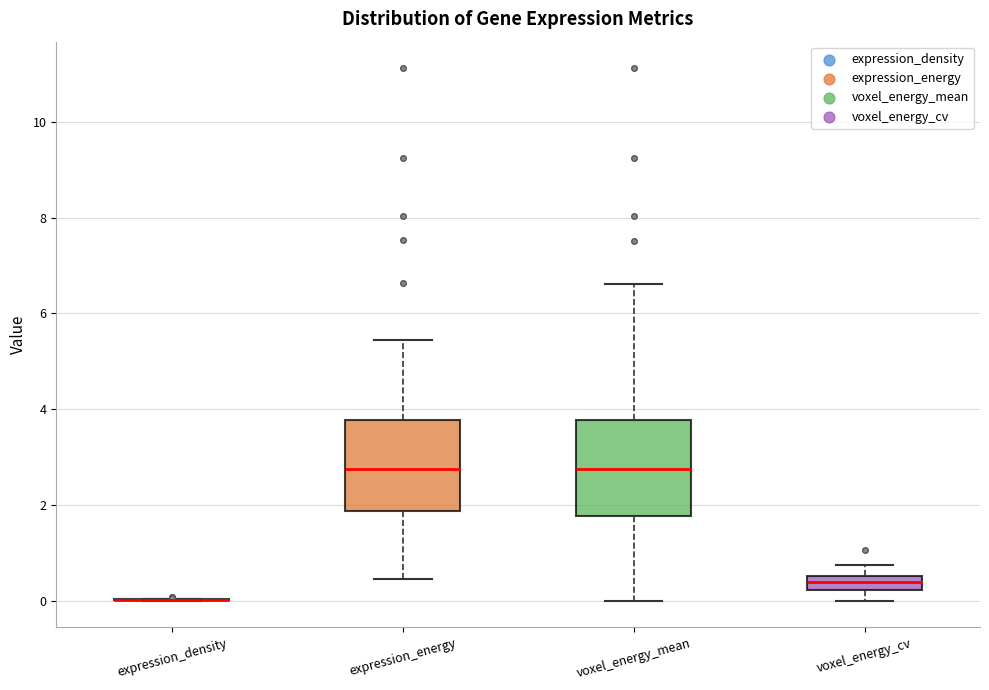

Where is the upper edge of the box for voxel_energy_cv on the y-axis? The values are not printed on the chart, so give them approximately, as read against the axis.

0.6